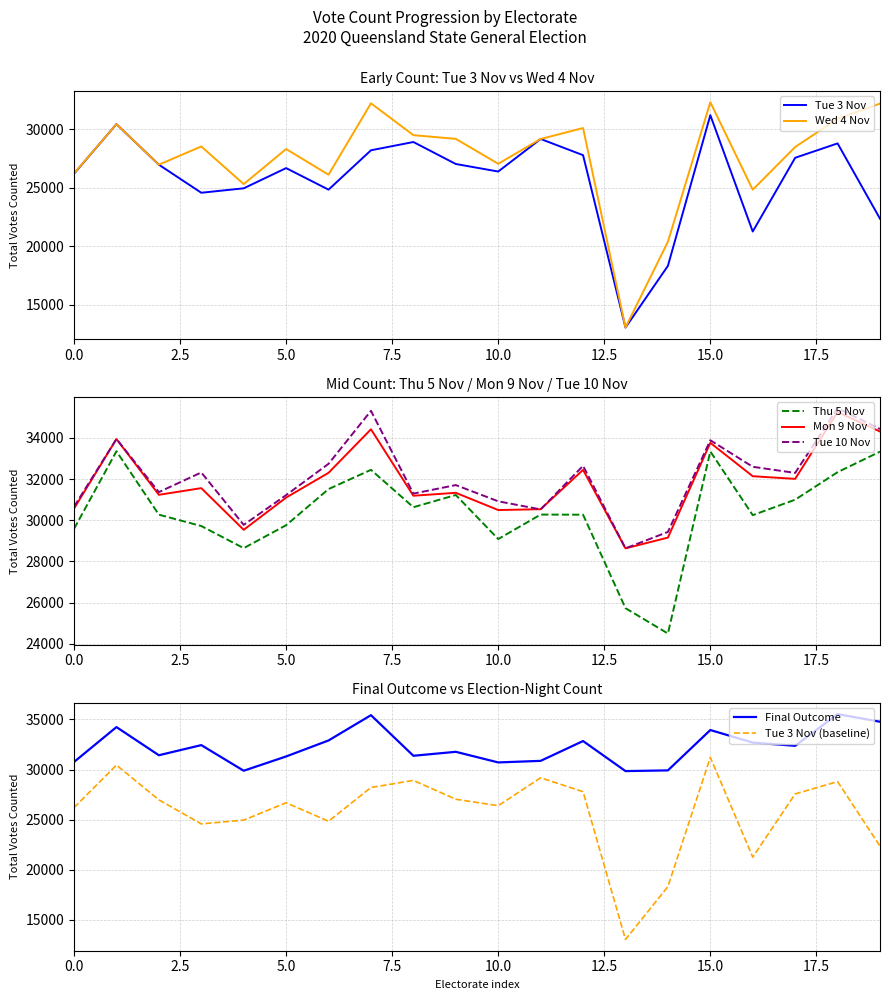

What is the maximum value for Thu 5 Nov?

33349